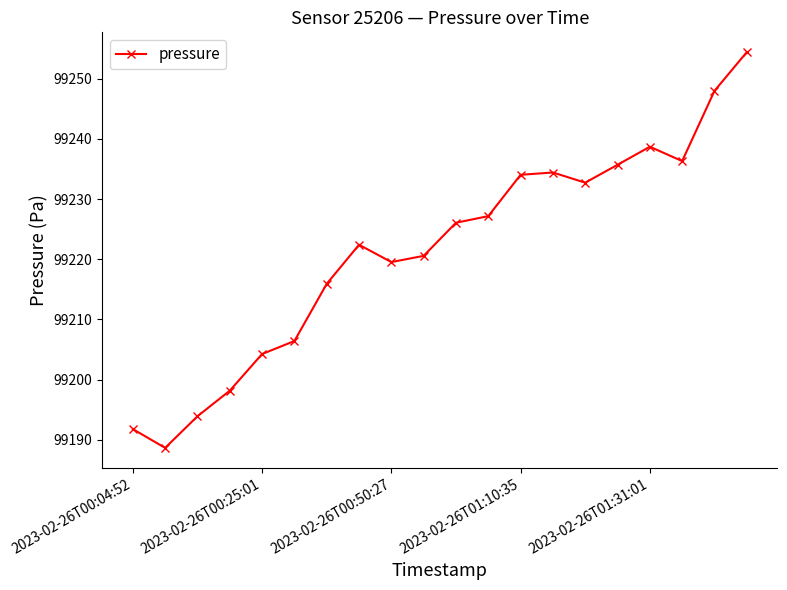

What is the value of the 19th point from the left?

99248.0